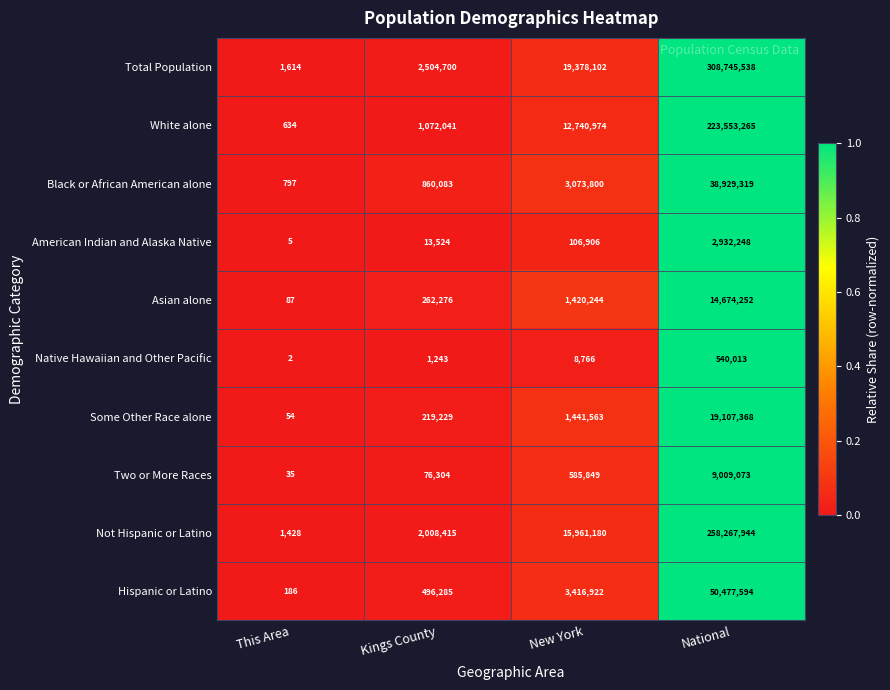

Is the value of Two or More Races at New York greater than the value of Asian alone at This Area?

Yes